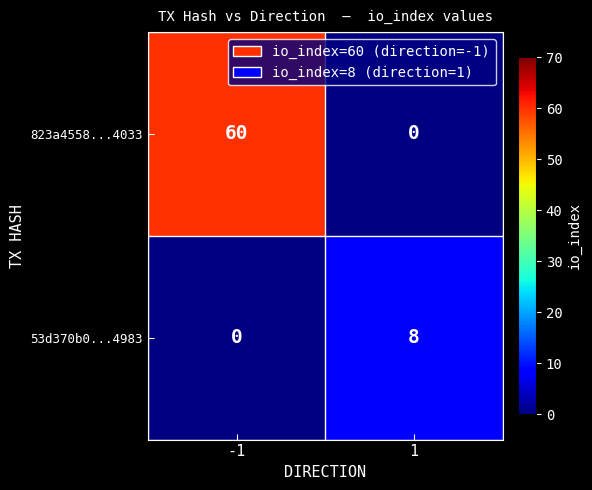

Is the value of 823a4558...4033 at 1 greater than the value of 53d370b0...4983 at 1?

No